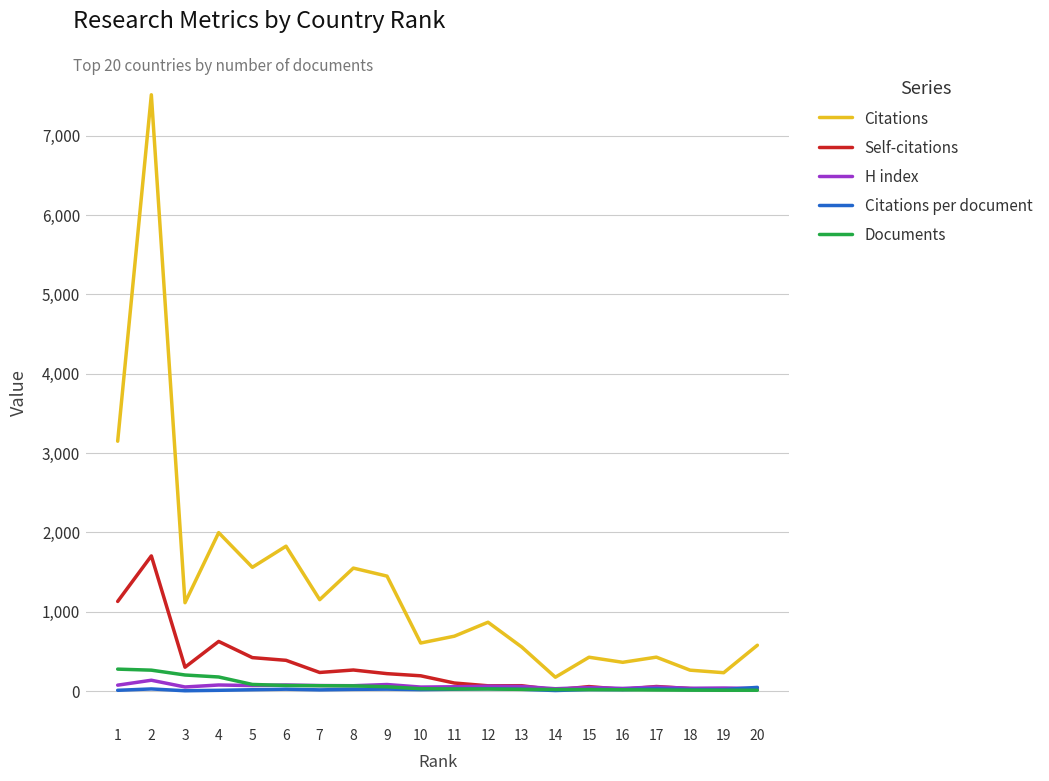

Between 3 and 18, which series saw the biggest shift?

Citations